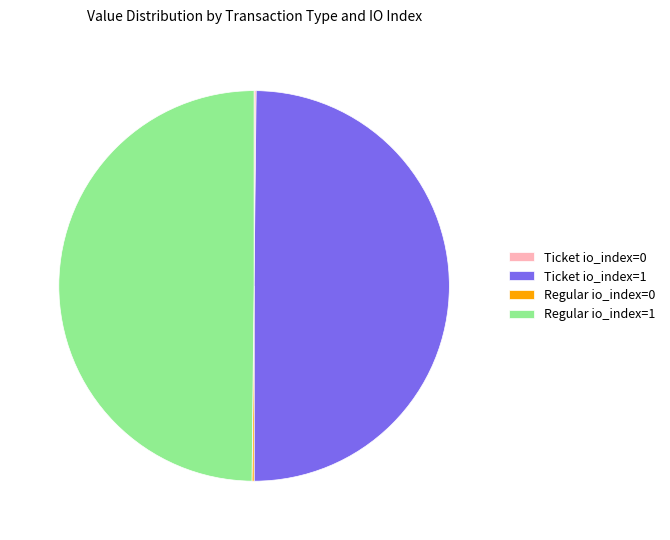

What is the ratio of the value at Regular io_index=1 to the value at Ticket io_index=1?

1.0